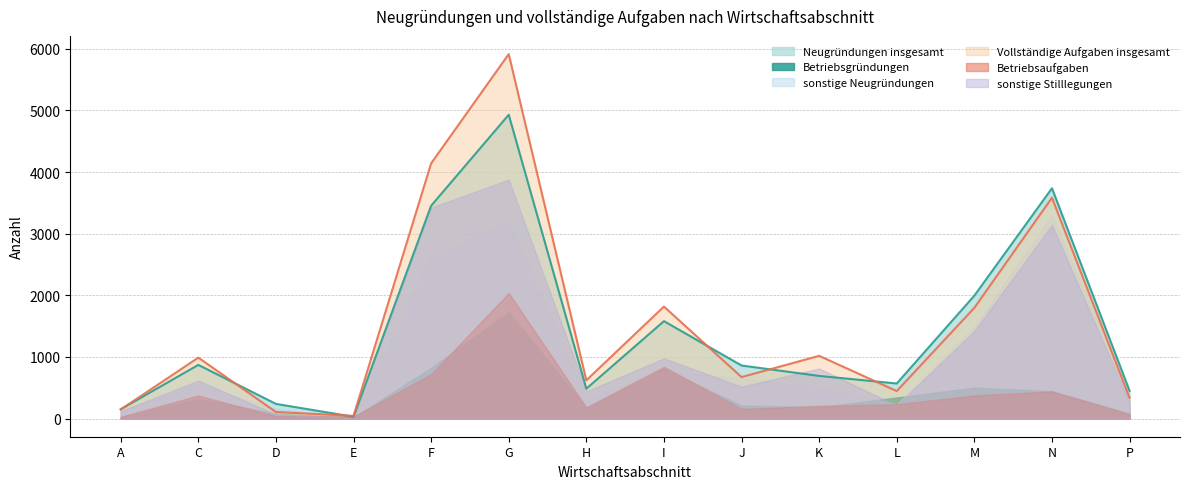

How many data points in sonstige Stilllegungen are less than 615?

7